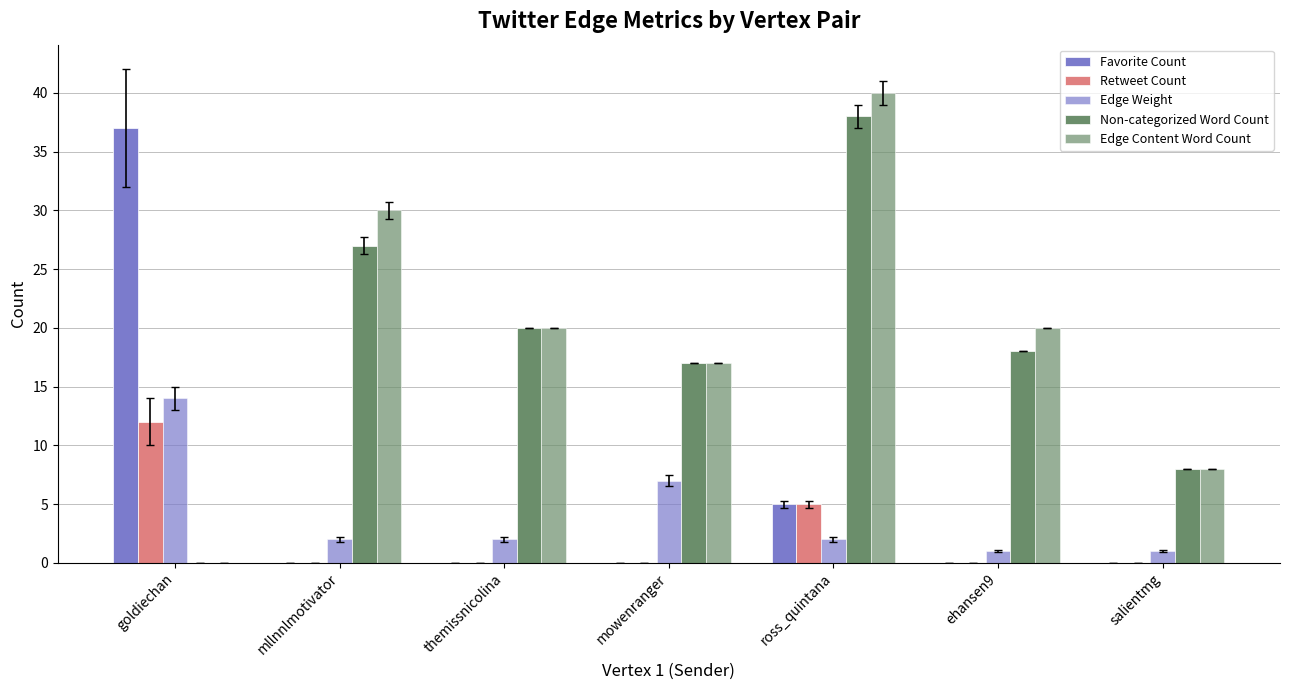

How many categories are shown in the chart?

7